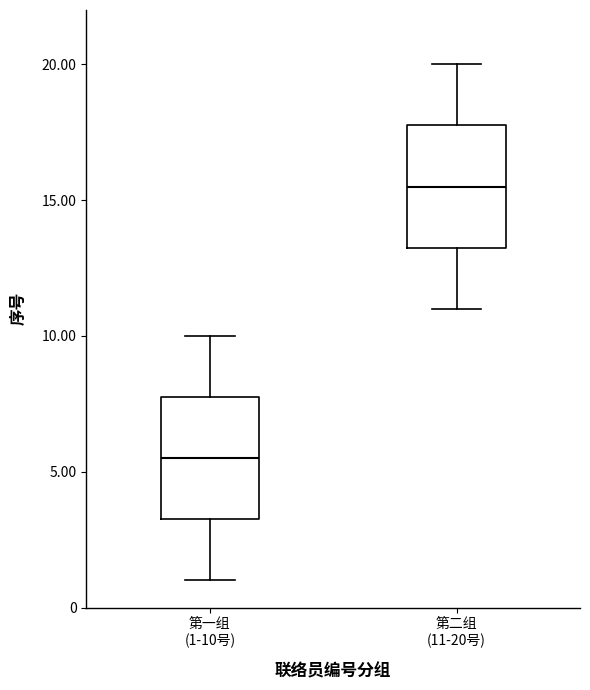

Which box has the lowest median line?

第一组 (1-10号)